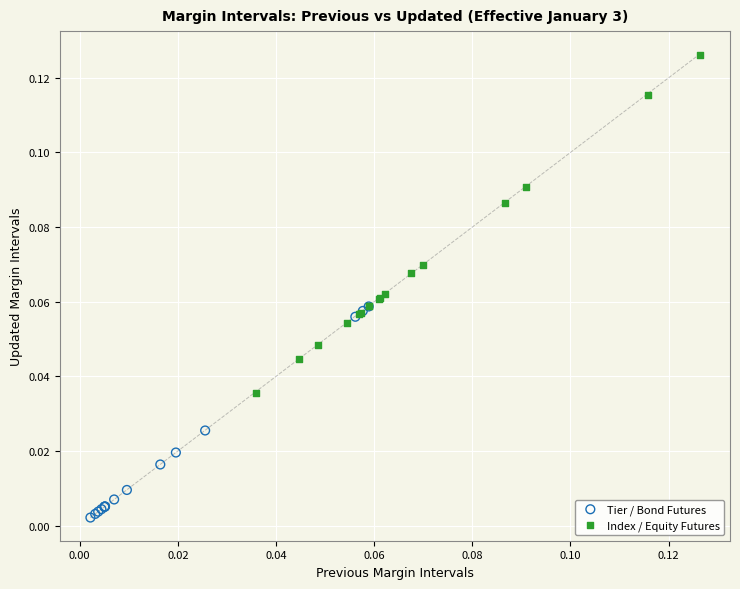

What are all the series names shown in the legend?

Tier / Bond Futures, Index / Equity Futures